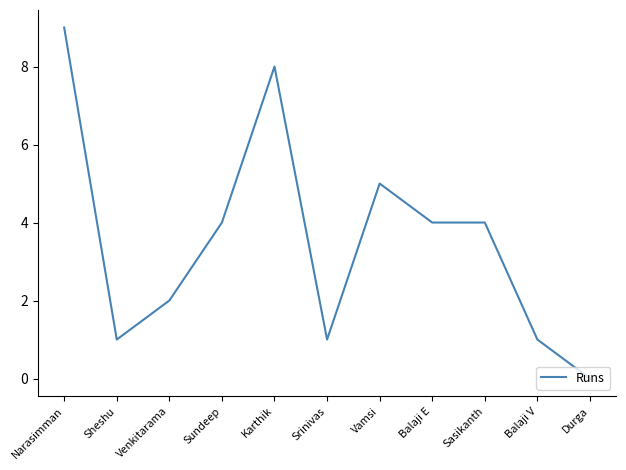

What position from the left is Balaji E?

8